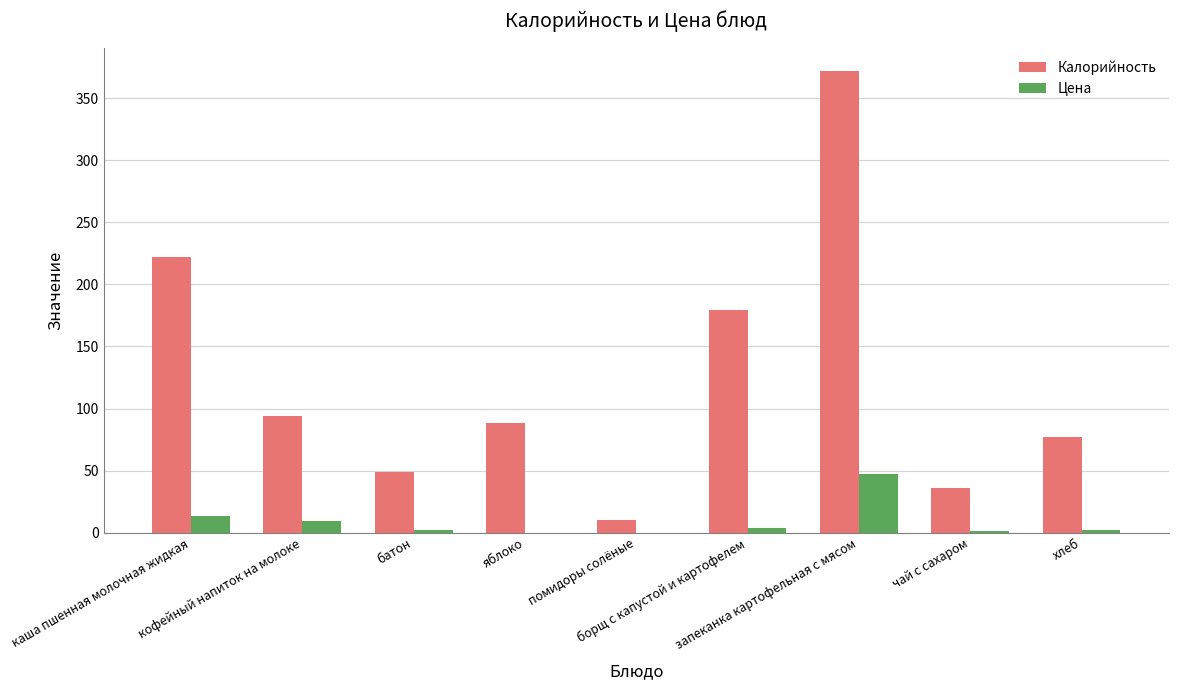

Which series has the largest total across all categories?

Калорийность